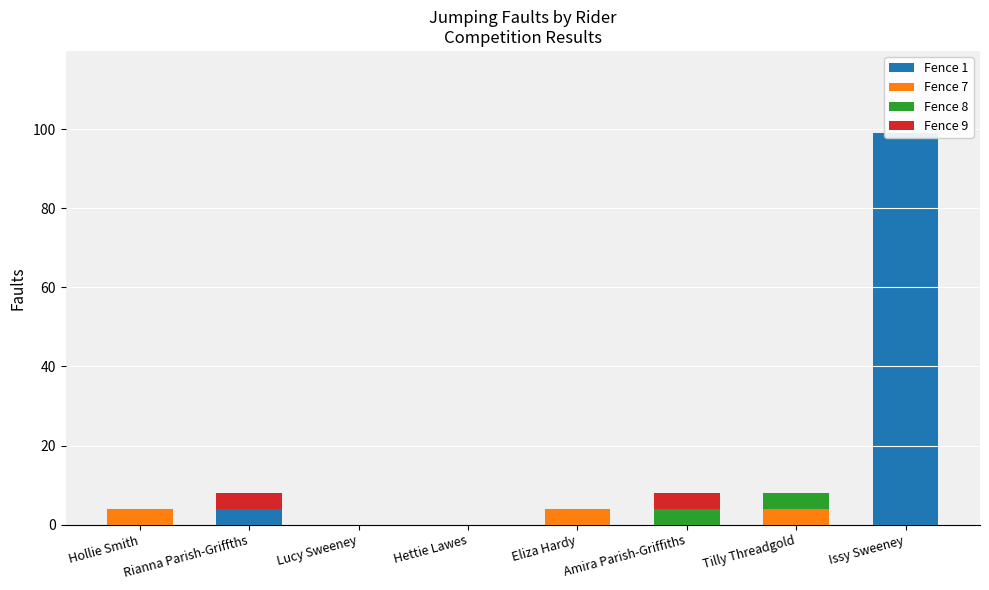

At which category is the sum across all series the highest?

Issy Sweeney